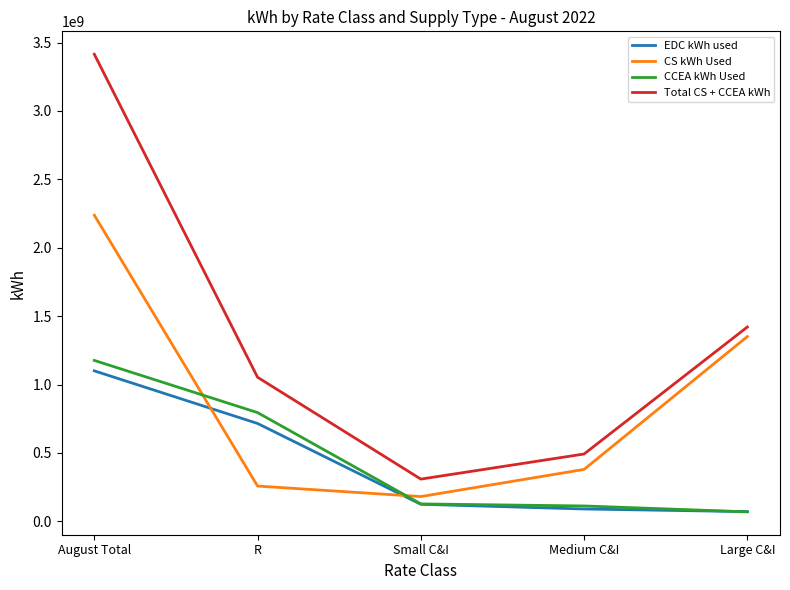

List the labels in order of Total CS + CCEA kWh value, smallest first.

Small C&I, Medium C&I, R, Large C&I, August Total